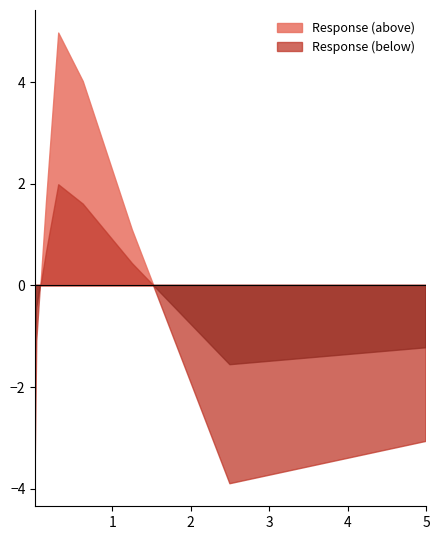

Does the chart display data point markers on the line(s)?

No